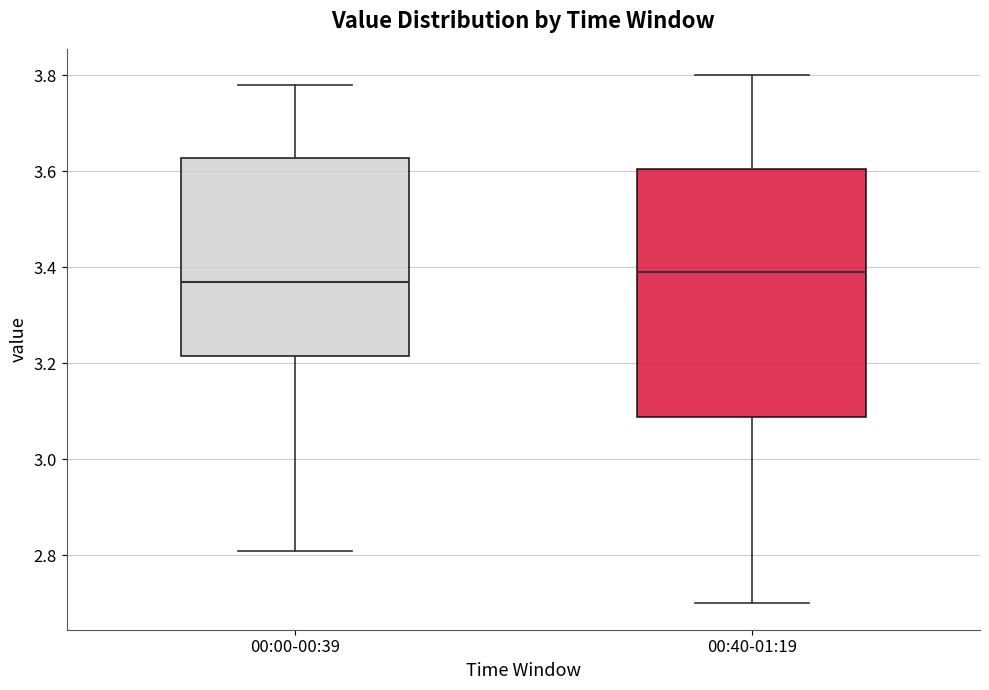

Where does the upper whisker of the box for 00:40-01:19 end on the y-axis? The values are not printed on the chart, so give them approximately, as read against the axis.

3.80